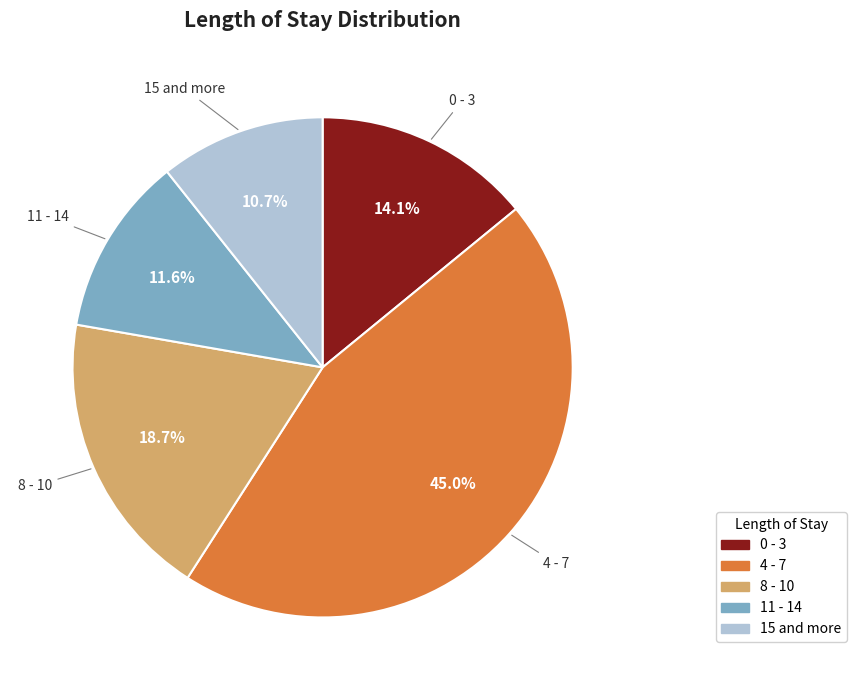

How many segments does this pie chart have?

5